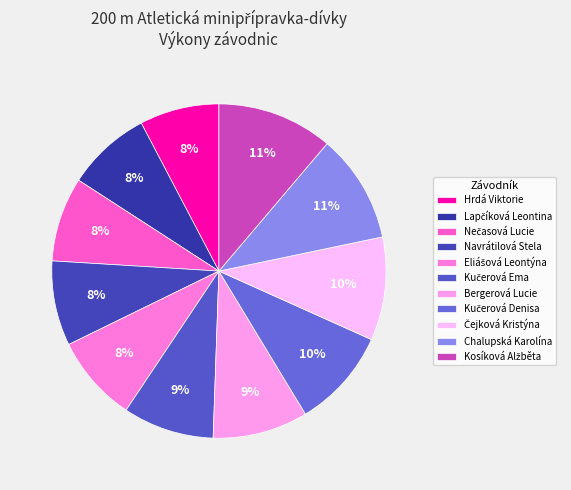

Between Kosíková Alžběta and Kučerová Ema, which is larger?

Kosíková Alžběta